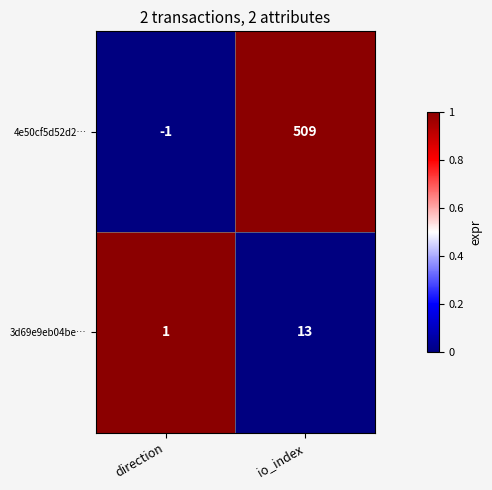

Which series has the largest total across all categories?

4e50cf5d52d2…